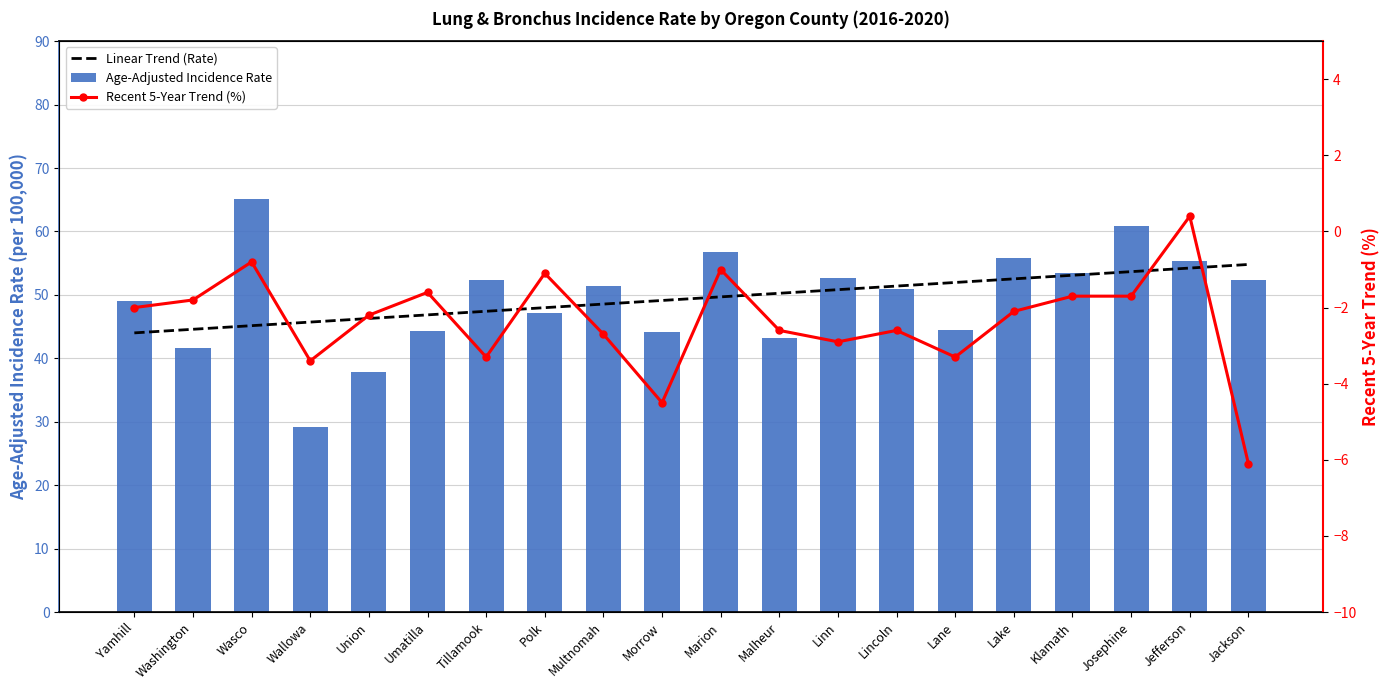

What value does the Linear Trend (Rate) series have at Josephine?

53.7